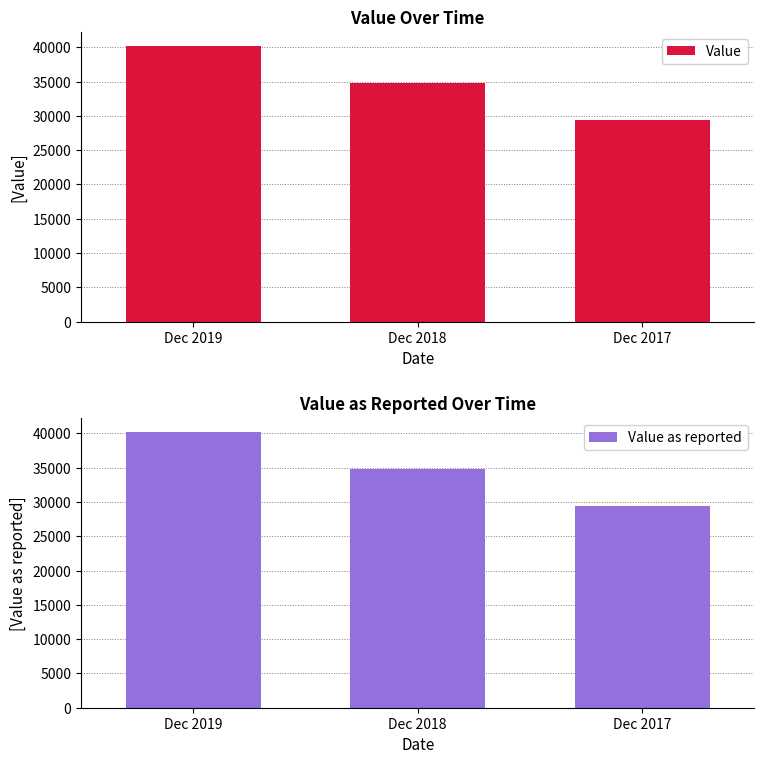

Which series has the largest total across all categories?

Value